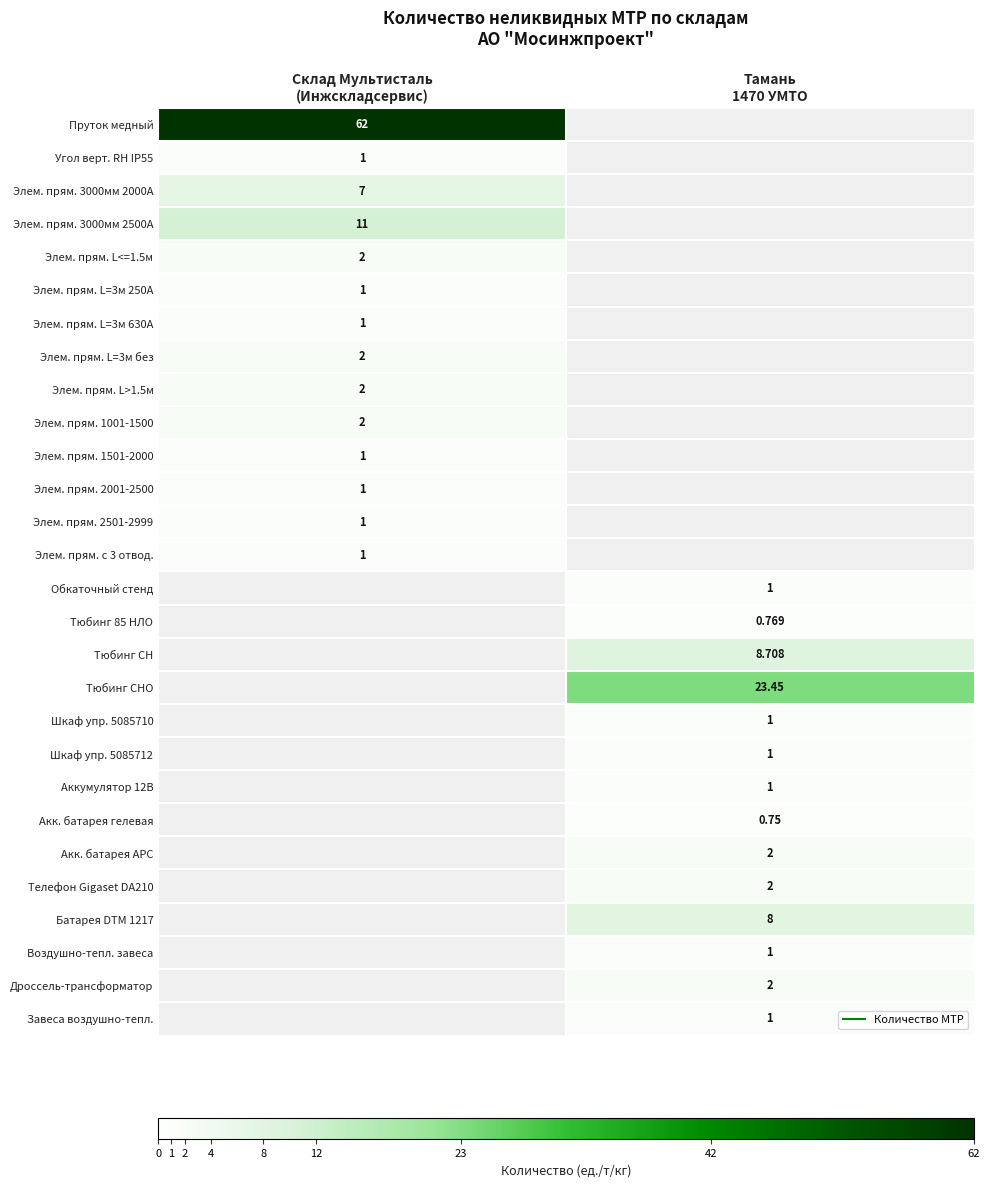

At which label is Элем. прям. 1001-1500 closest to 2?

Склад Мультисталь (Инжскладсервис)